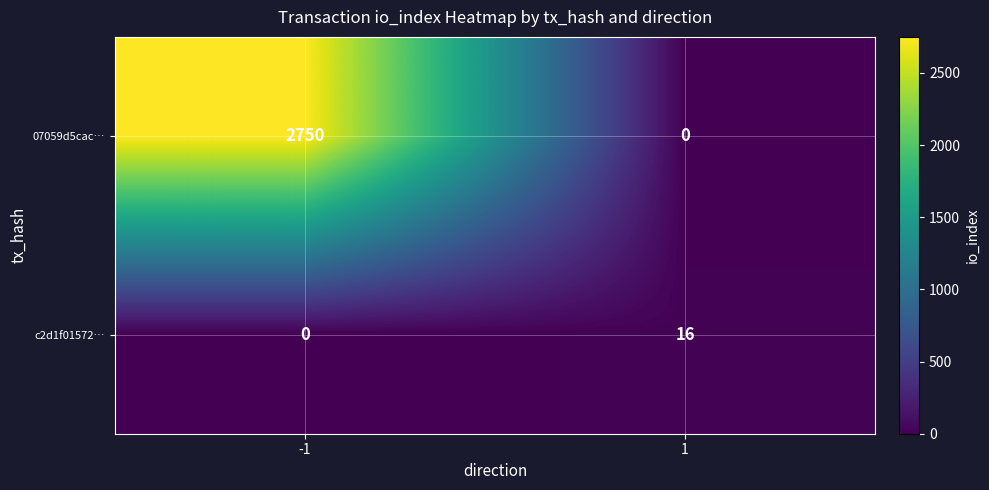

What is the difference between the c2d1f01572… values at 1 and -1?

16